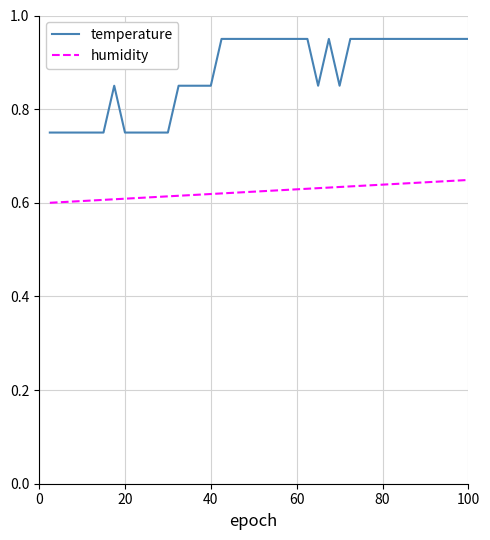

What is the sum of all humidity values?

25.0